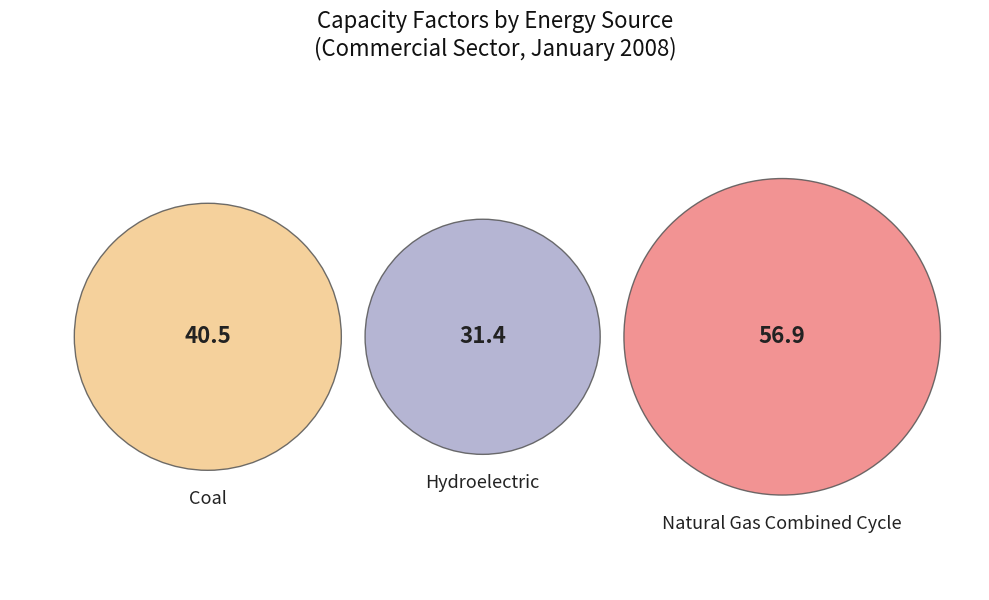

To the nearest percent, what portion does Coal represent?

31%